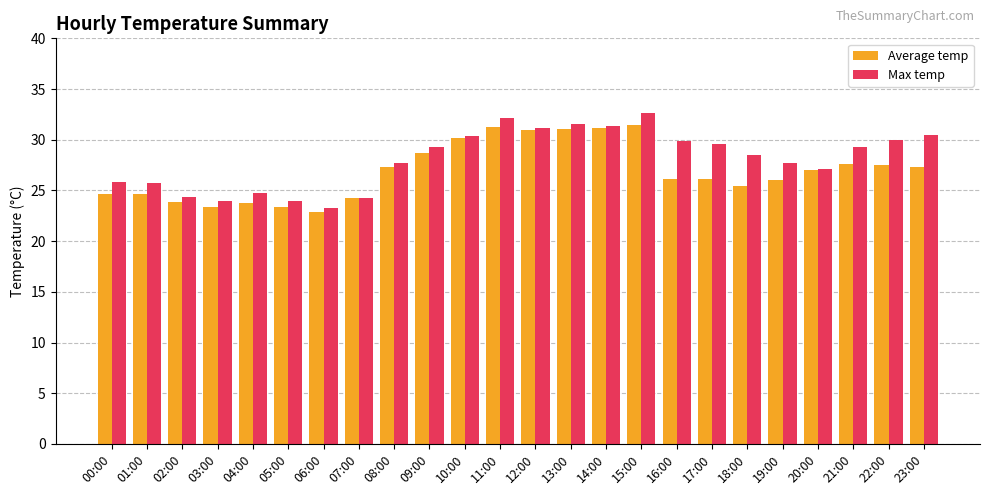

At which category is the sum across all series the highest?

15:00